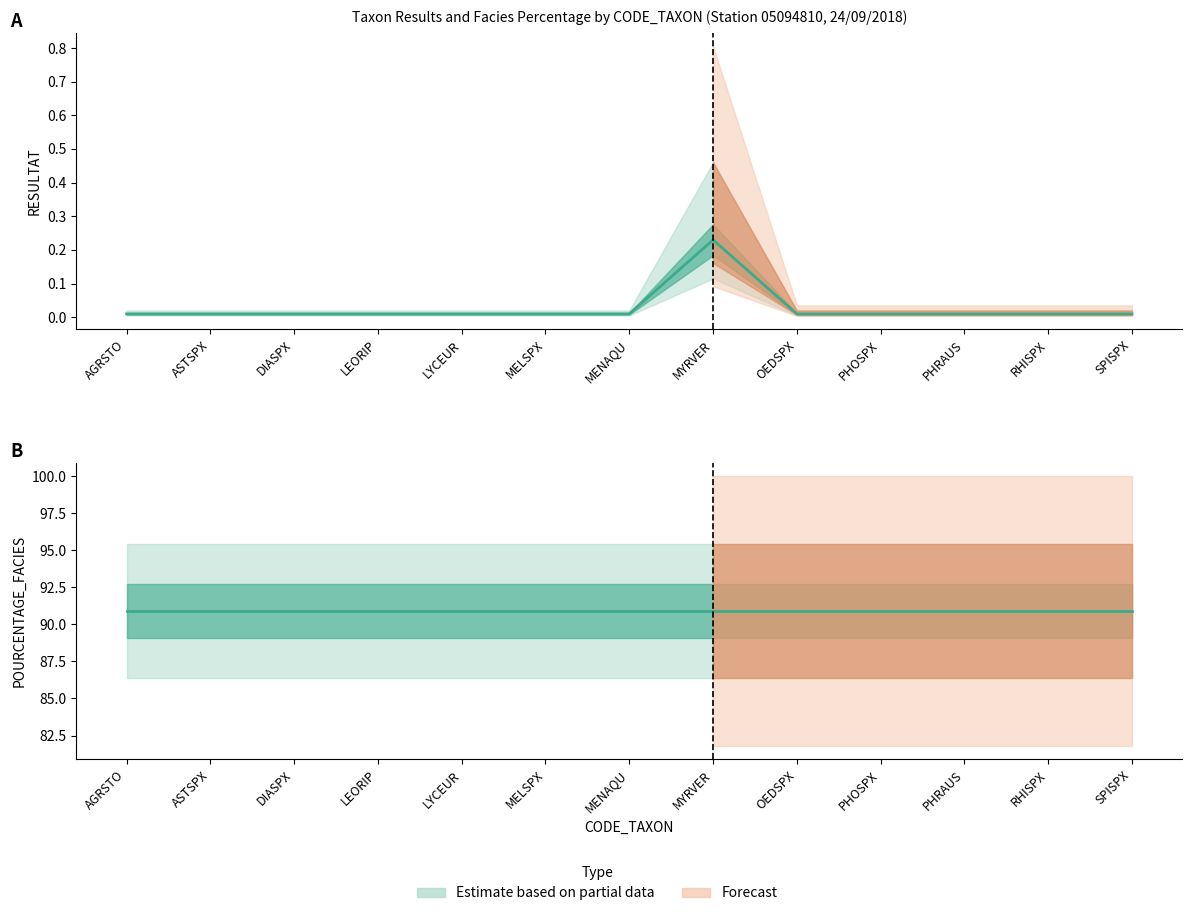

At how many categories does at least one series exceed 11?

13